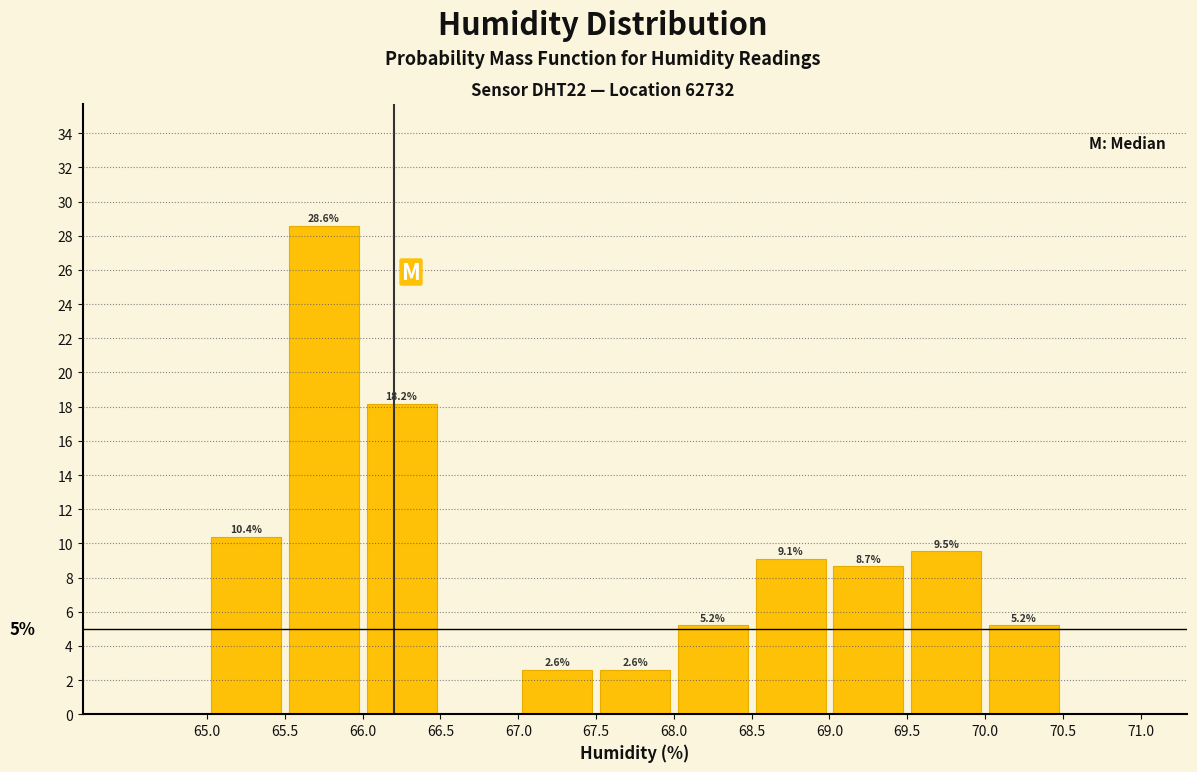

Over which range of the x-axis is the bar tallest?

65.5 to 66.0